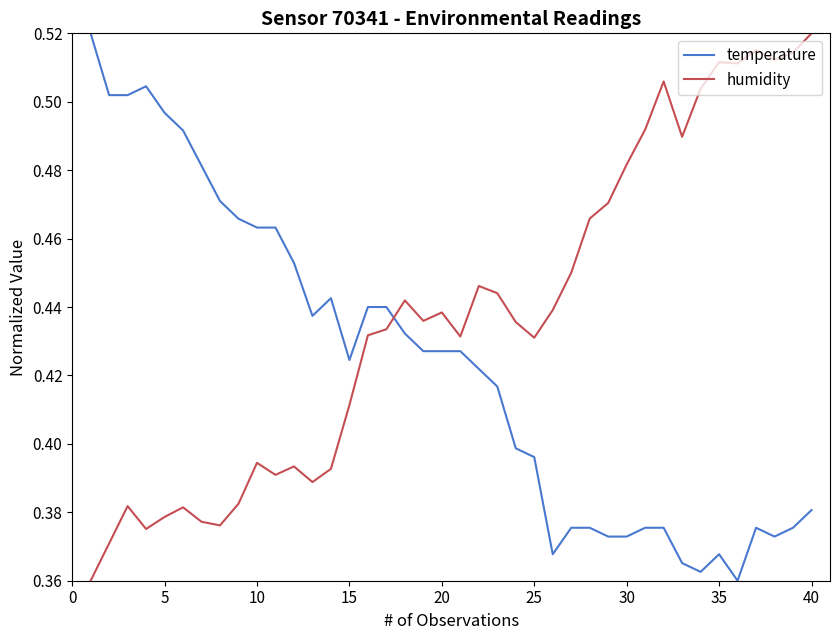

Which series has the largest total across all categories?

humidity